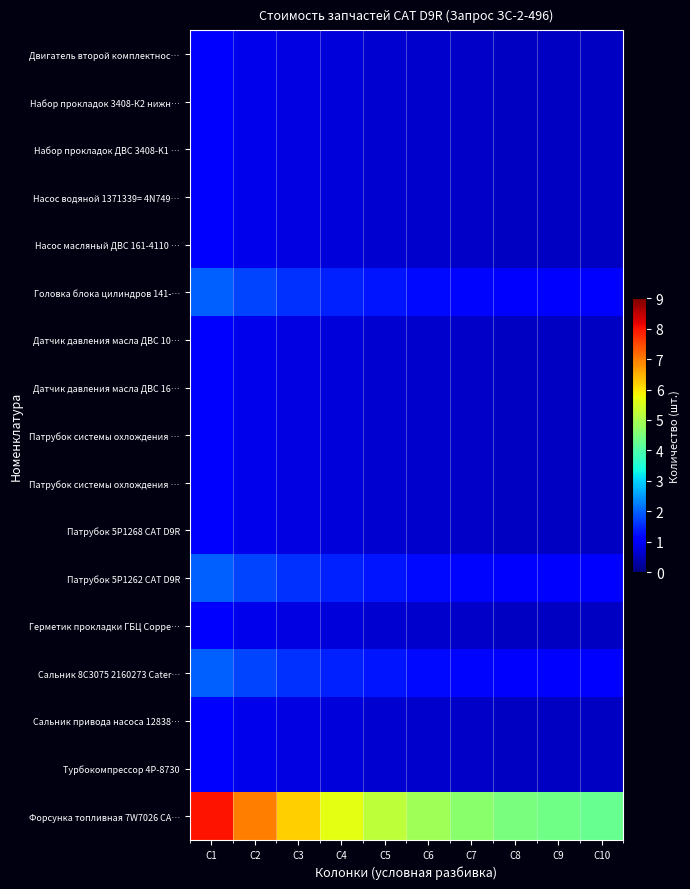

What is the maximum value shown in the chart?

8.0